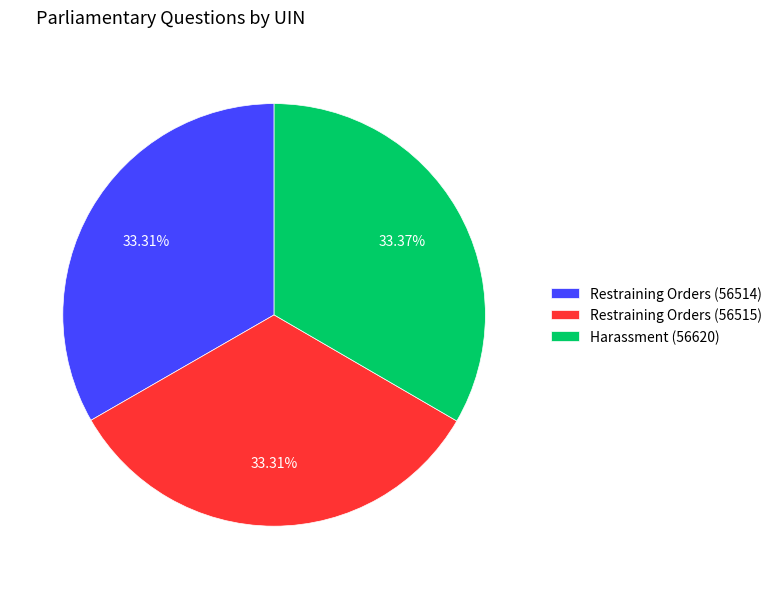

Does Restraining Orders (56515) represent more than half of the total?

No